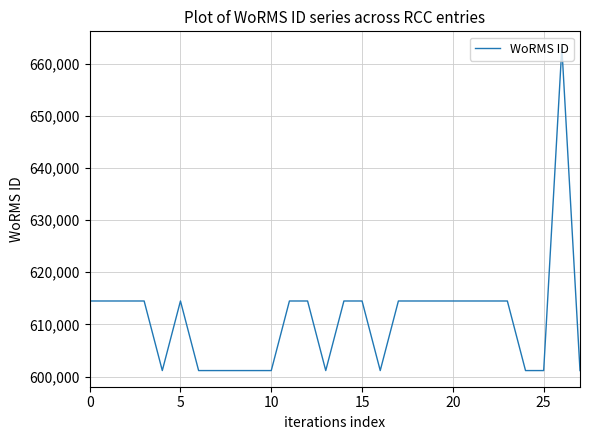

What is the smallest value displayed?

601148